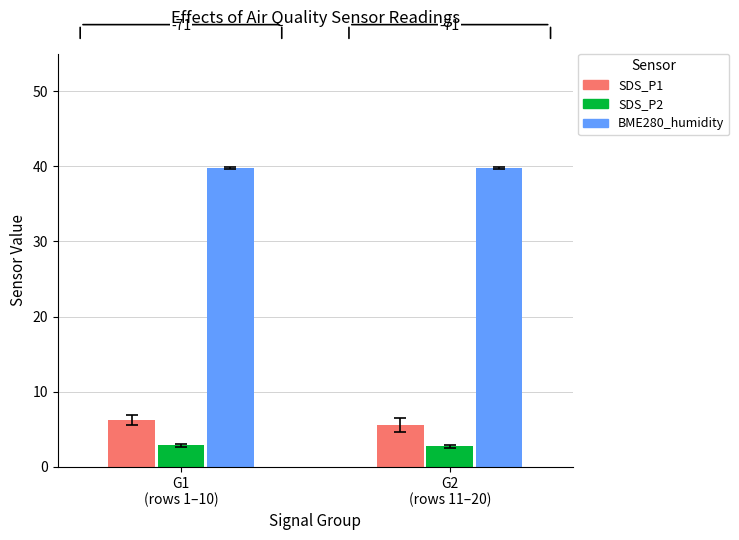

What is the difference between the SDS_P1 values at G1
(rows 1–10) and G2
(rows 11–20)?

0.7